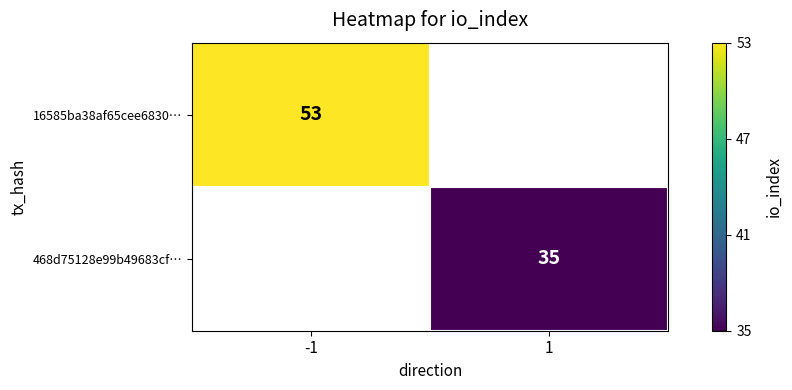

Is it true that 16585ba38af65cee6830… equals 53.0 at -1?

True